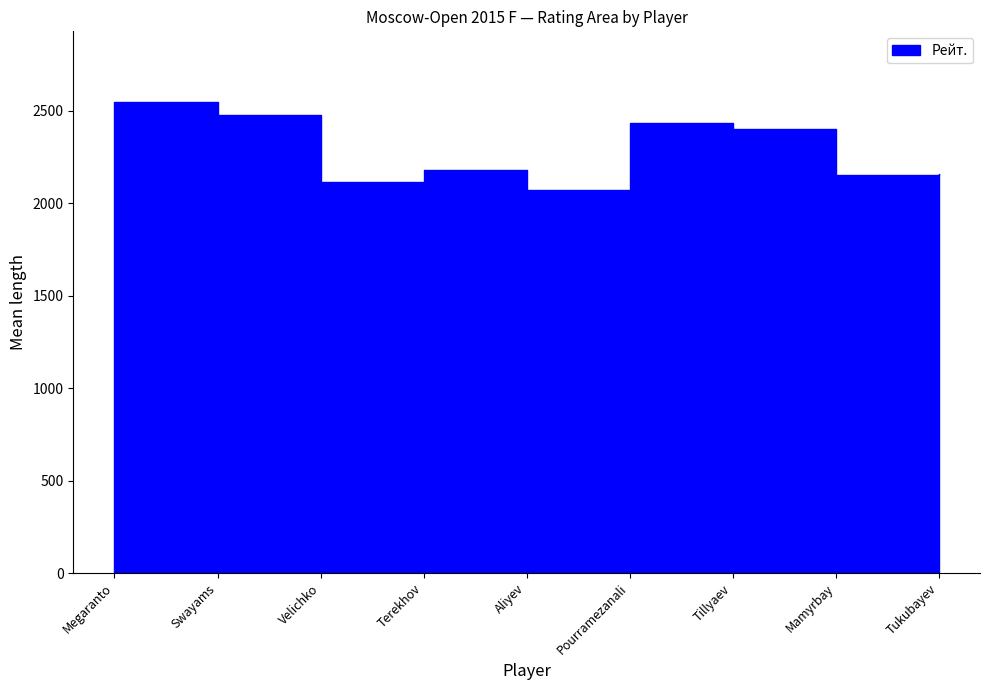

What is the total value across all series at Megaranto?

2554.5